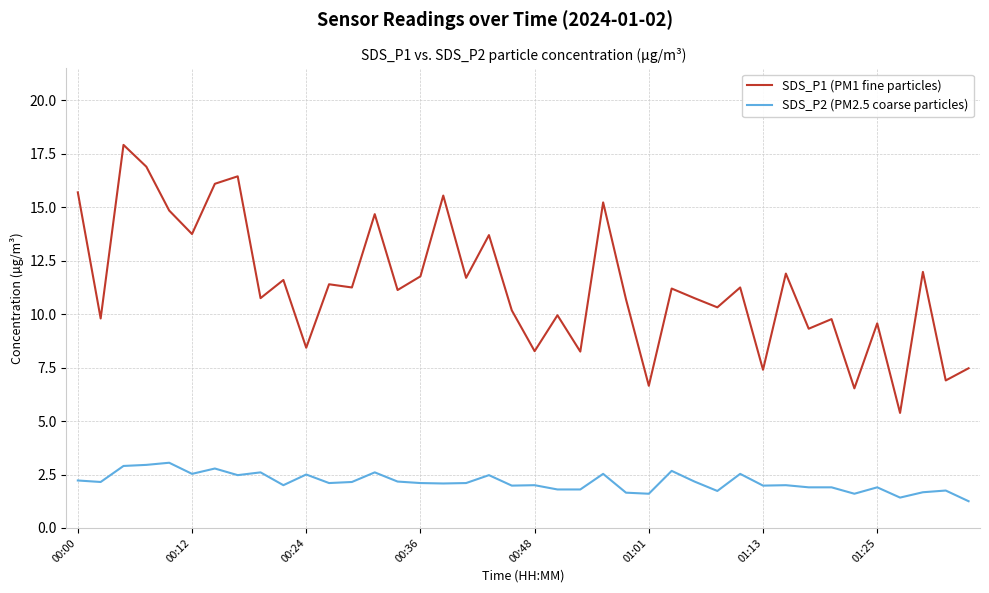

Which series has the widest spread of values?

SDS_P1 (PM1 fine particles)